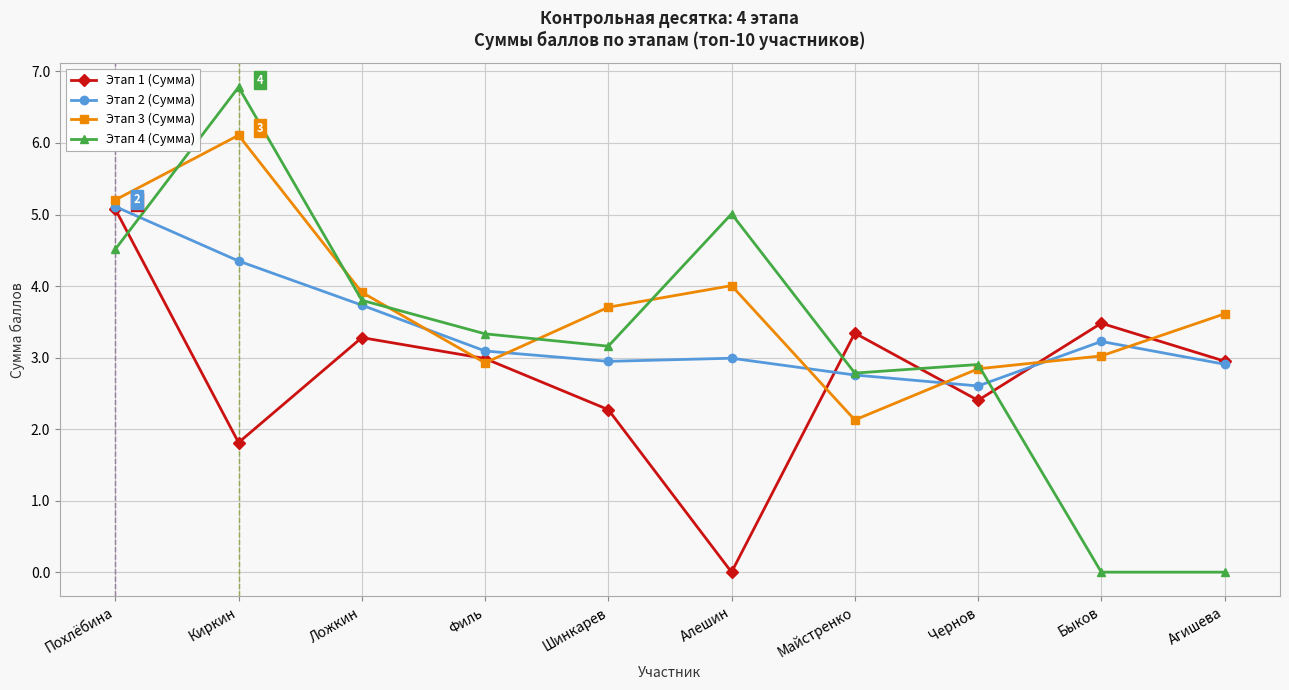

At Алешин, list the series in order from smallest to largest.

Этап 1 (Сумма), Этап 2 (Сумма), Этап 3 (Сумма), Этап 4 (Сумма)